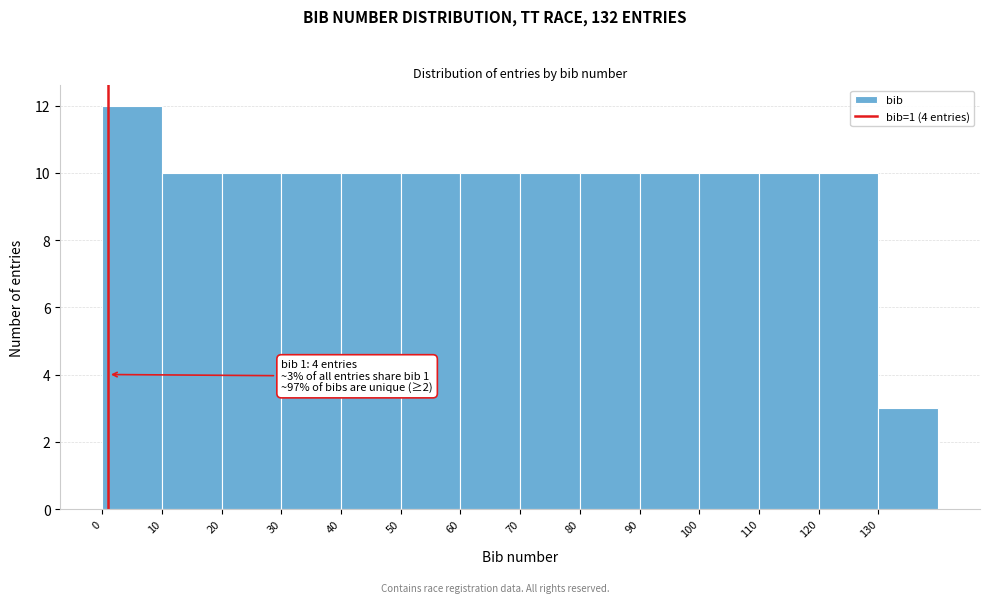

Over which range of the x-axis is the bar tallest?

0 to 10